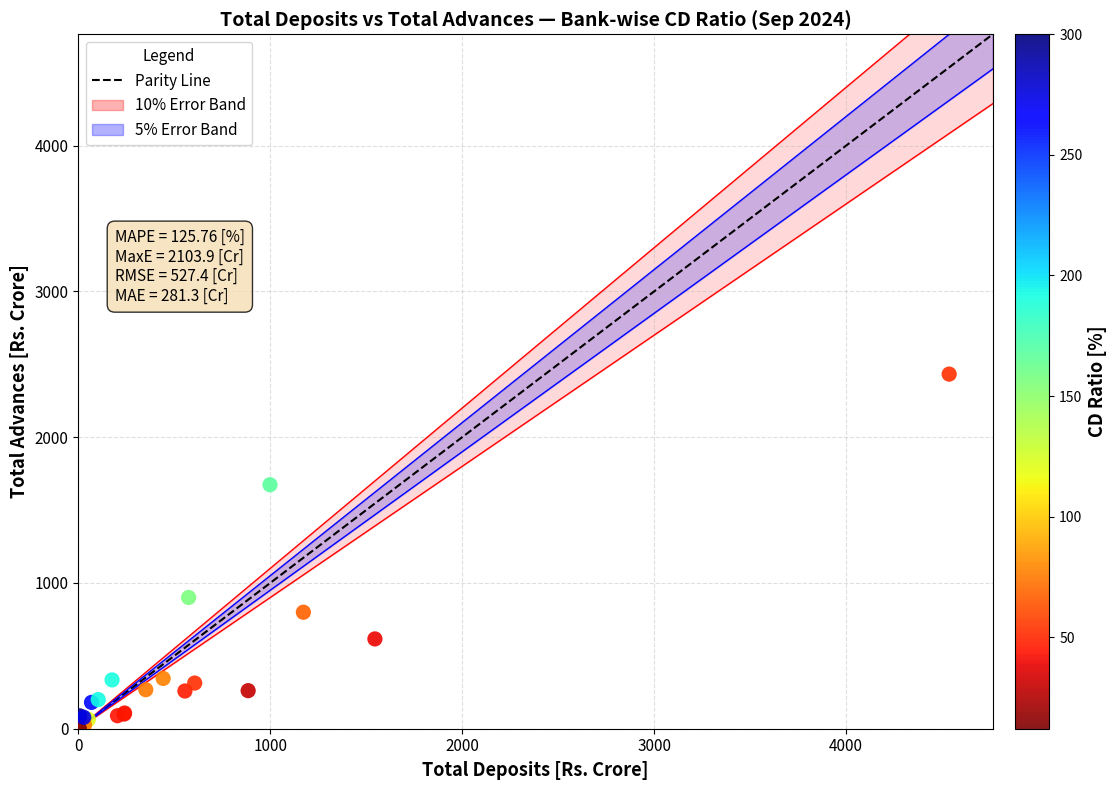

What Y value in the scatter plot is closest to 1216?

900.2